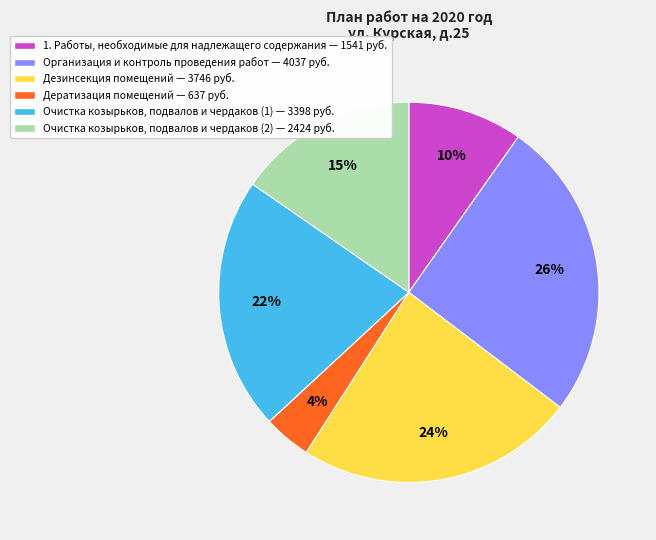

How many slices are in this pie chart?

6